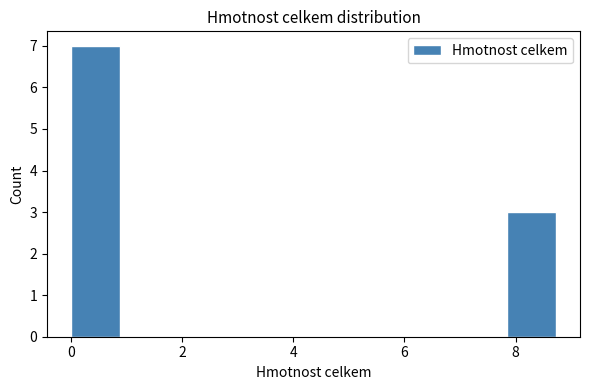

Reading left to right, transcribe this chart: for each bar, give the range it covers on the x-axis and its height. Neither the bar edges nor the heights are printed on the chart, so give them approximately, as read against the axes.

0.0 to 0.8: 7
0.8 to 1.8: 0
1.8 to 2.6: 0
2.6 to 3.4: 0
3.4 to 4.4: 0
4.4 to 5.2: 0
5.2 to 6.2: 0
6.2 to 7.0: 0
7.0 to 7.8: 0
7.8 to 8.8: 3